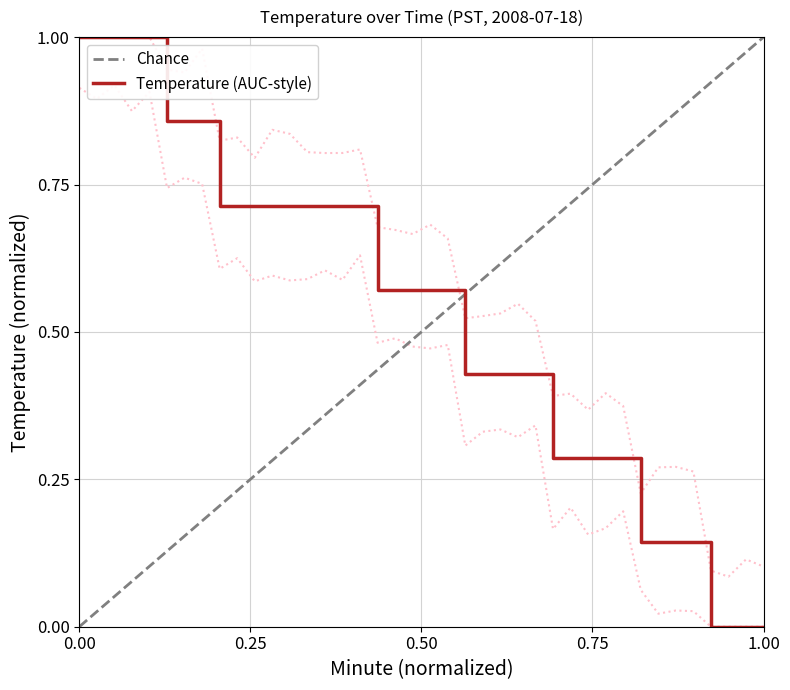

What is the difference between the maximum and minimum values?

1.0